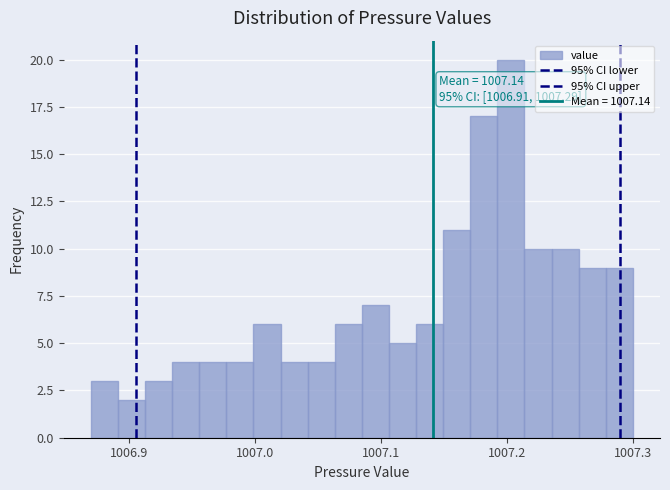

Read against the x-axis, roughly where is the centre of the tallest bar?

1007.20